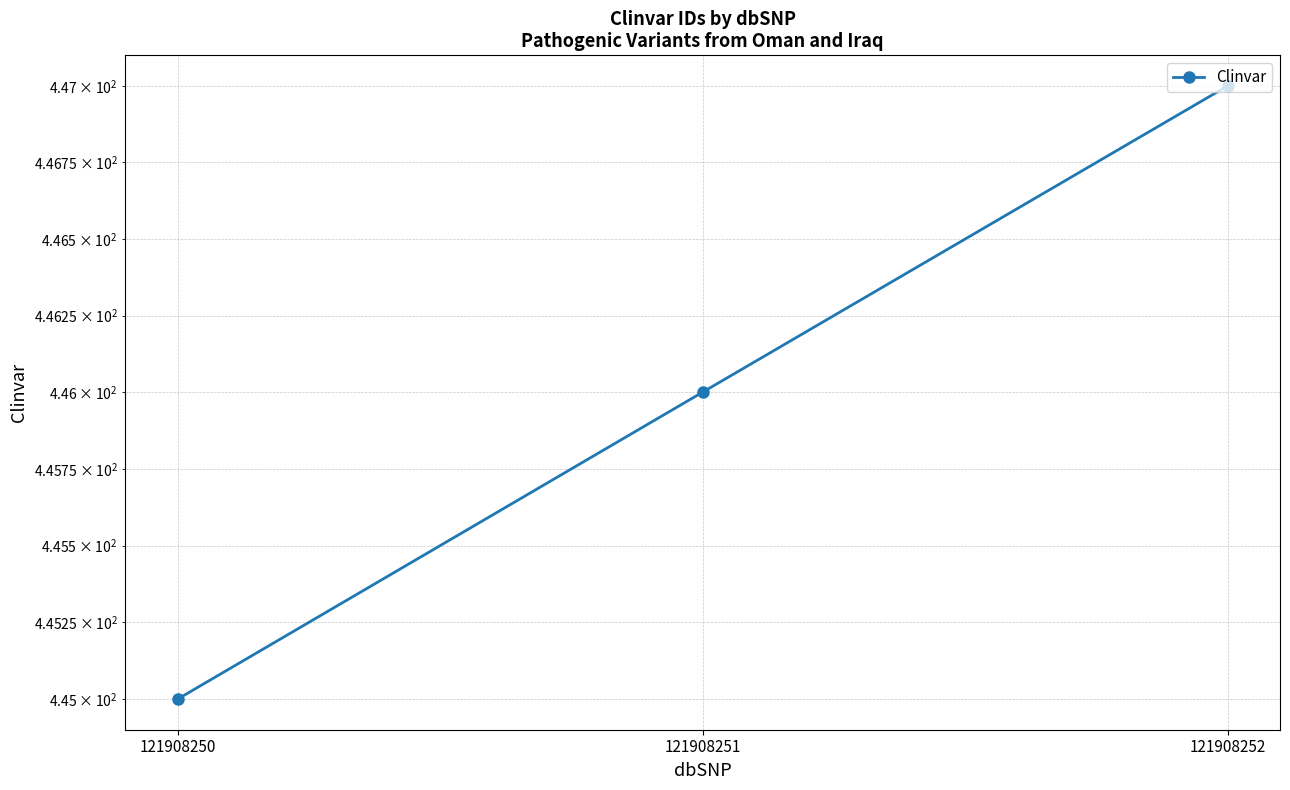

Approximately how many times larger is the value at 121908250 compared to 121908251?

1.0